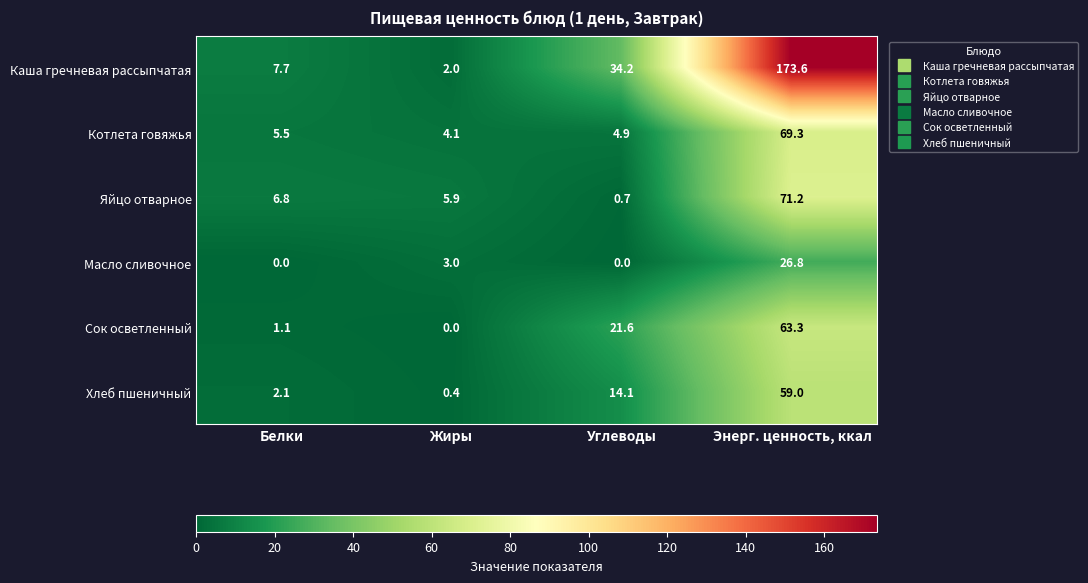

Which category has the highest value in the Каша гречневая рассыпчатая series?

Энерг. ценность, ккал